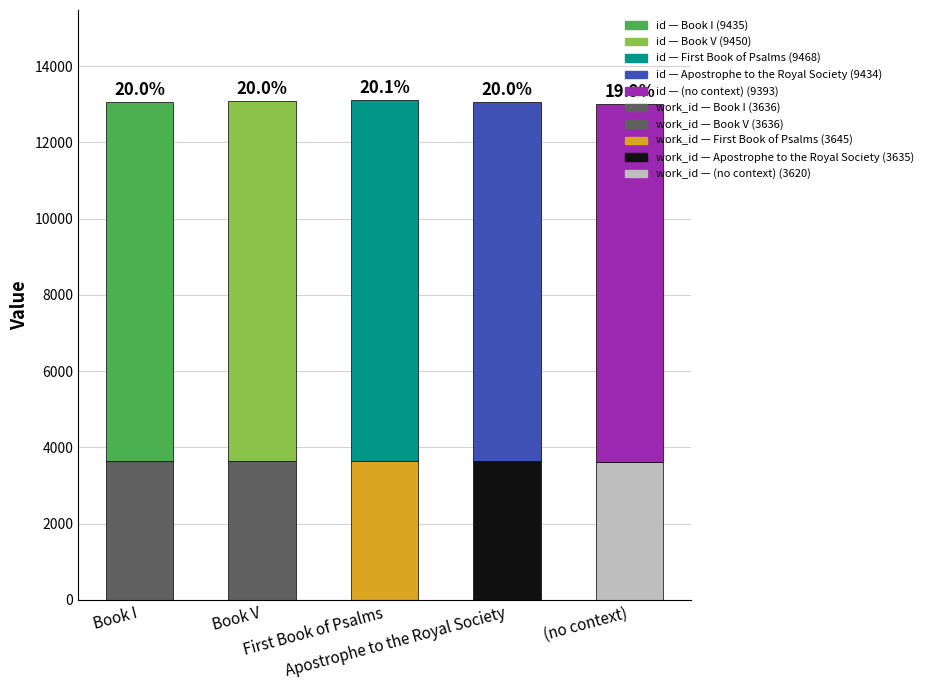

Between (no context) and Apostrophe to the Royal Society, which is larger?

Apostrophe to the Royal Society